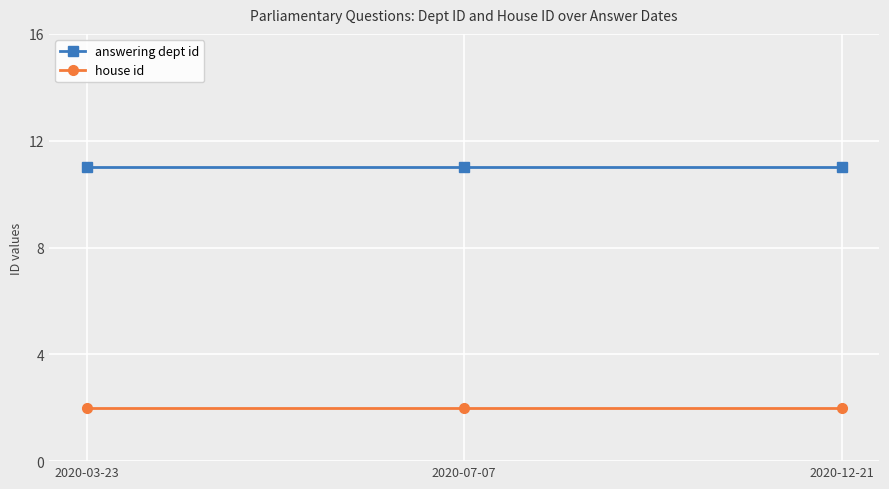

What is the lowest value of the house id series?

2